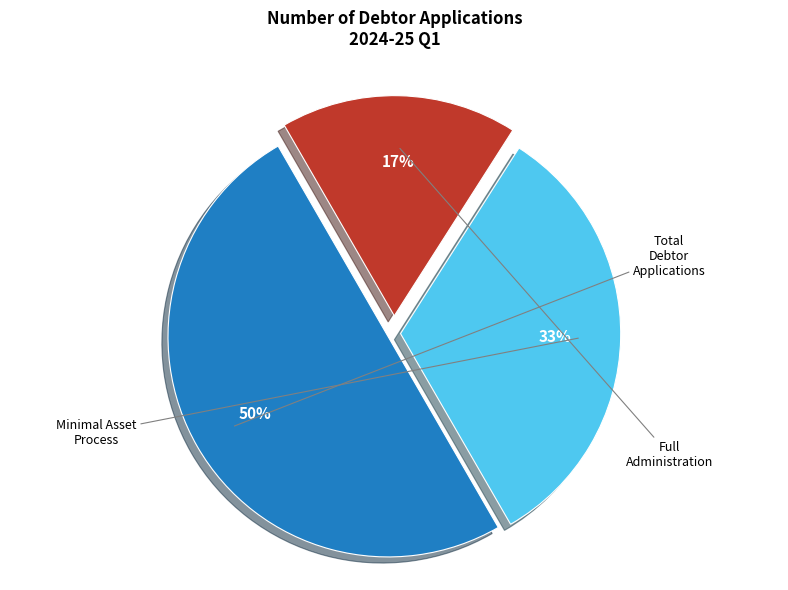

To the nearest percent, what is the difference between the largest and smallest slice percentages?

33%